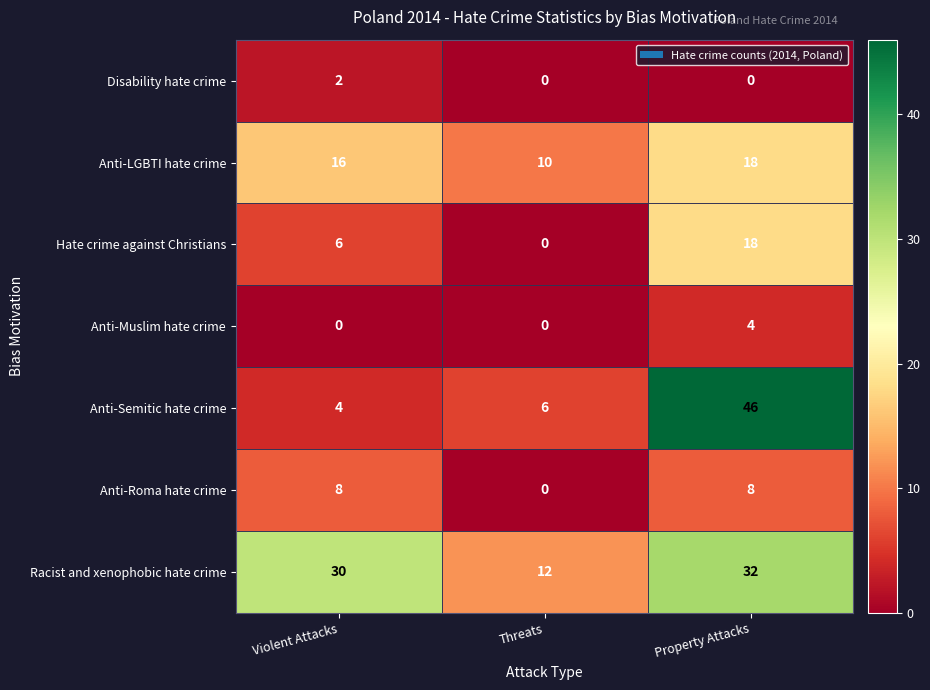

How many Hate crime against Christians values are between 0 and 18?

3